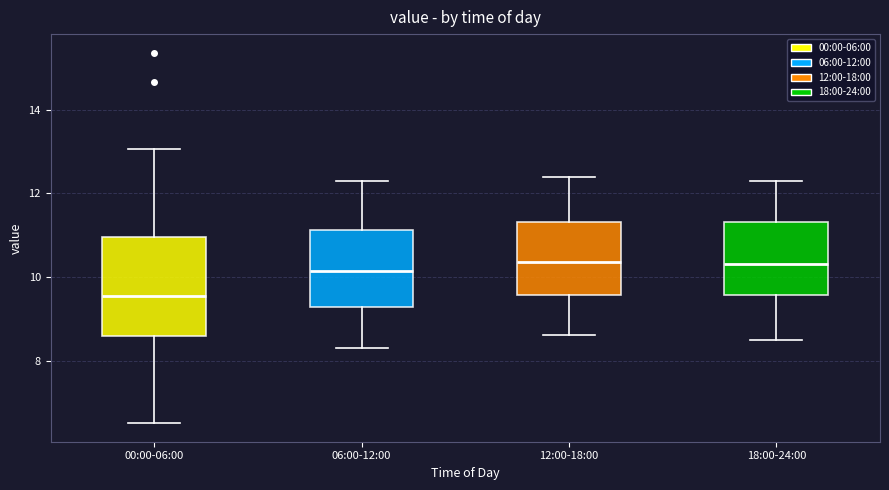

Which box is the tallest, from its lower edge to its upper edge?

00:00-06:00